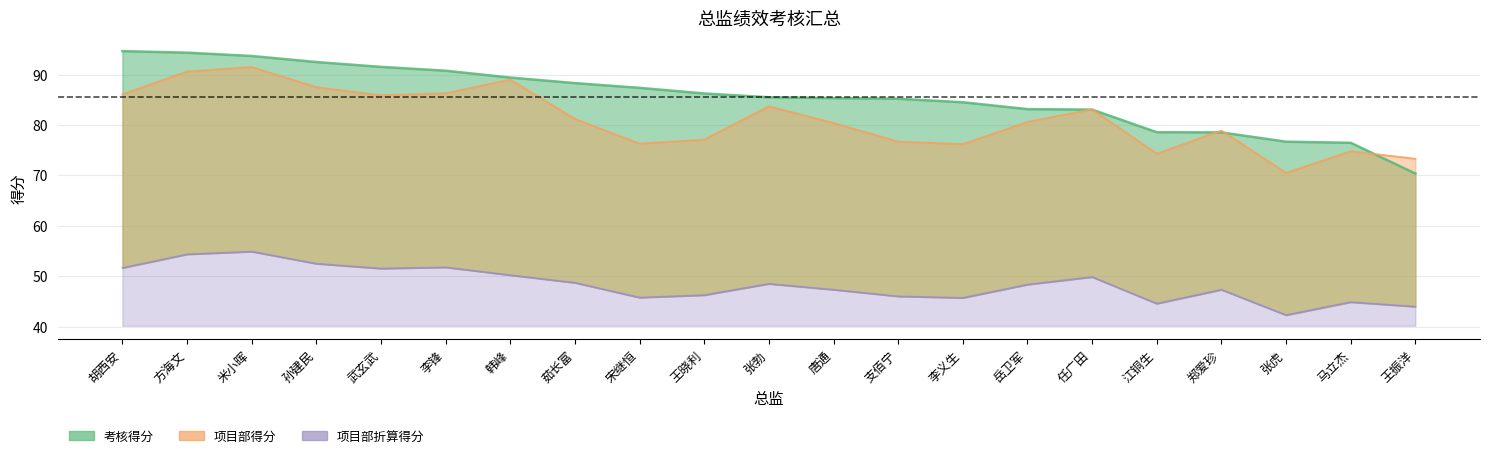

Count the number of categories in the chart.

21